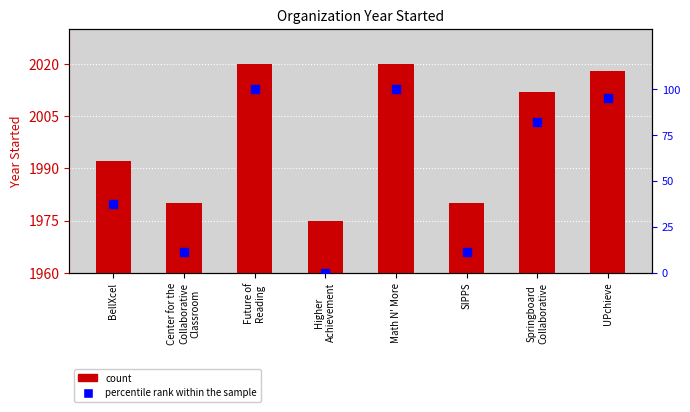

Which series reaches the maximum Y coordinate?

Year Started